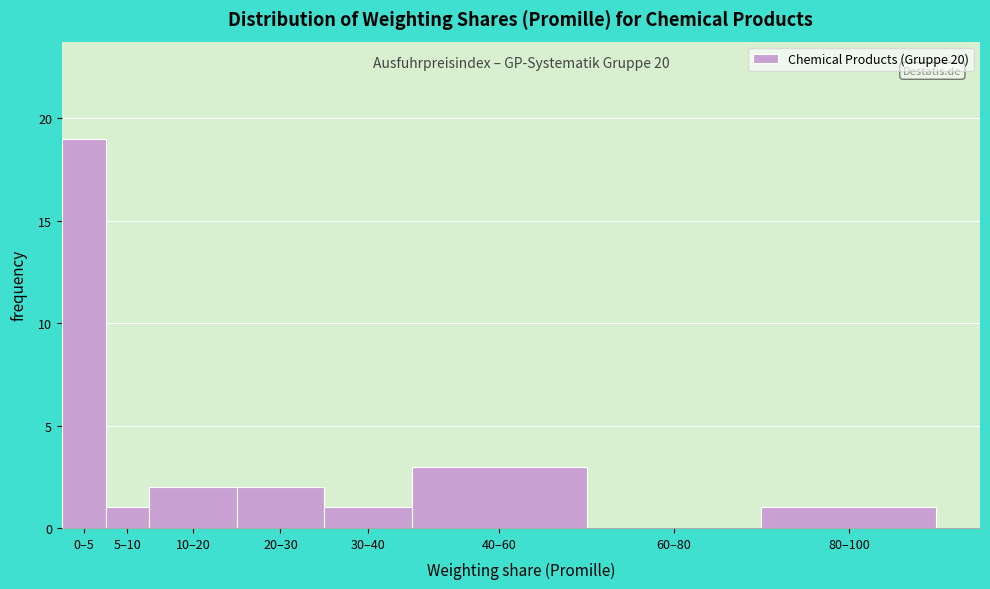

Reading left to right, list all the values displayed in this chart.

0–5=19	5–10=1	10–20=2	20–30=2	30–40=1	40–60=3	60–80=0	80–100=1